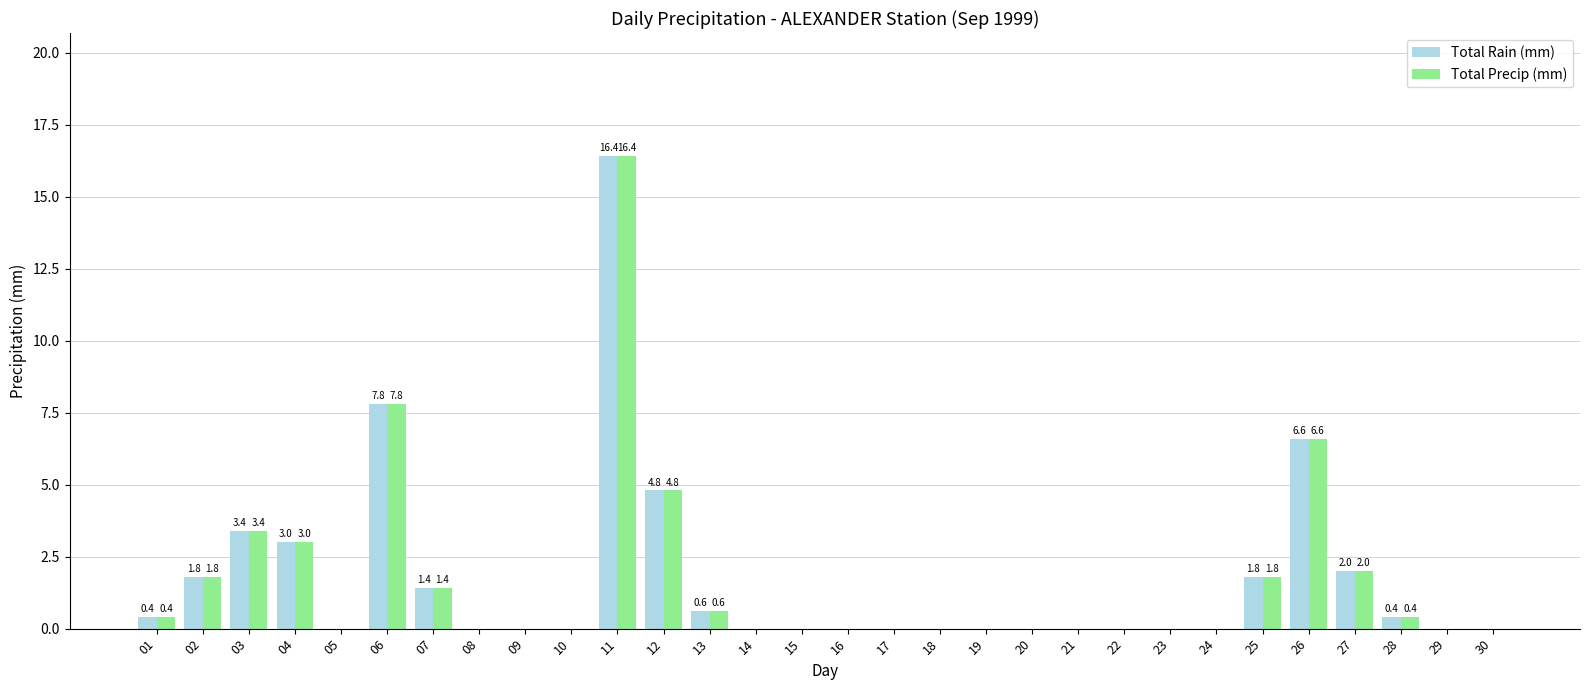

What is the maximum value shown in the chart?

16.4